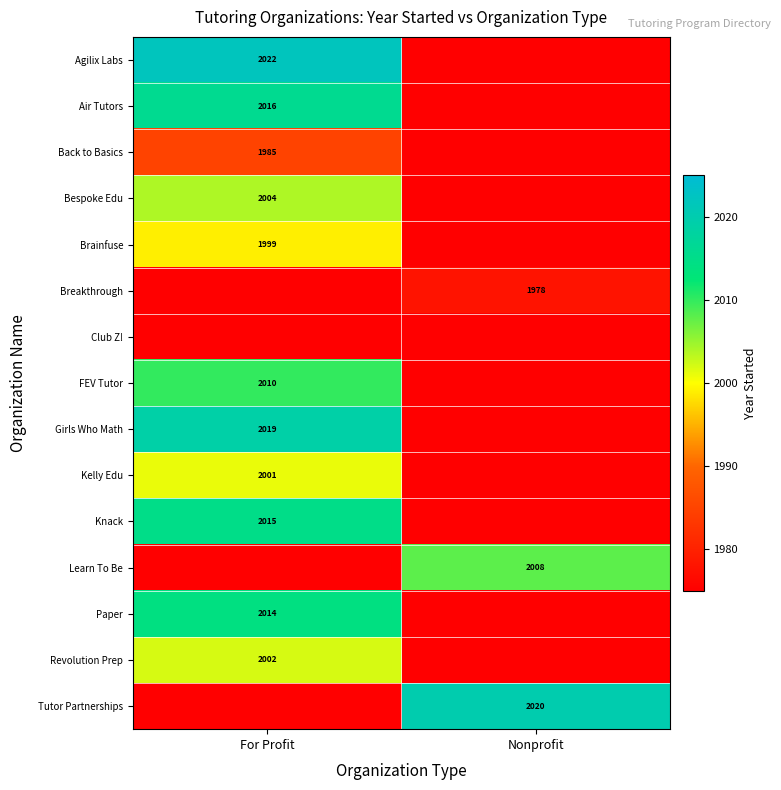

Count the number of categories in the chart.

2